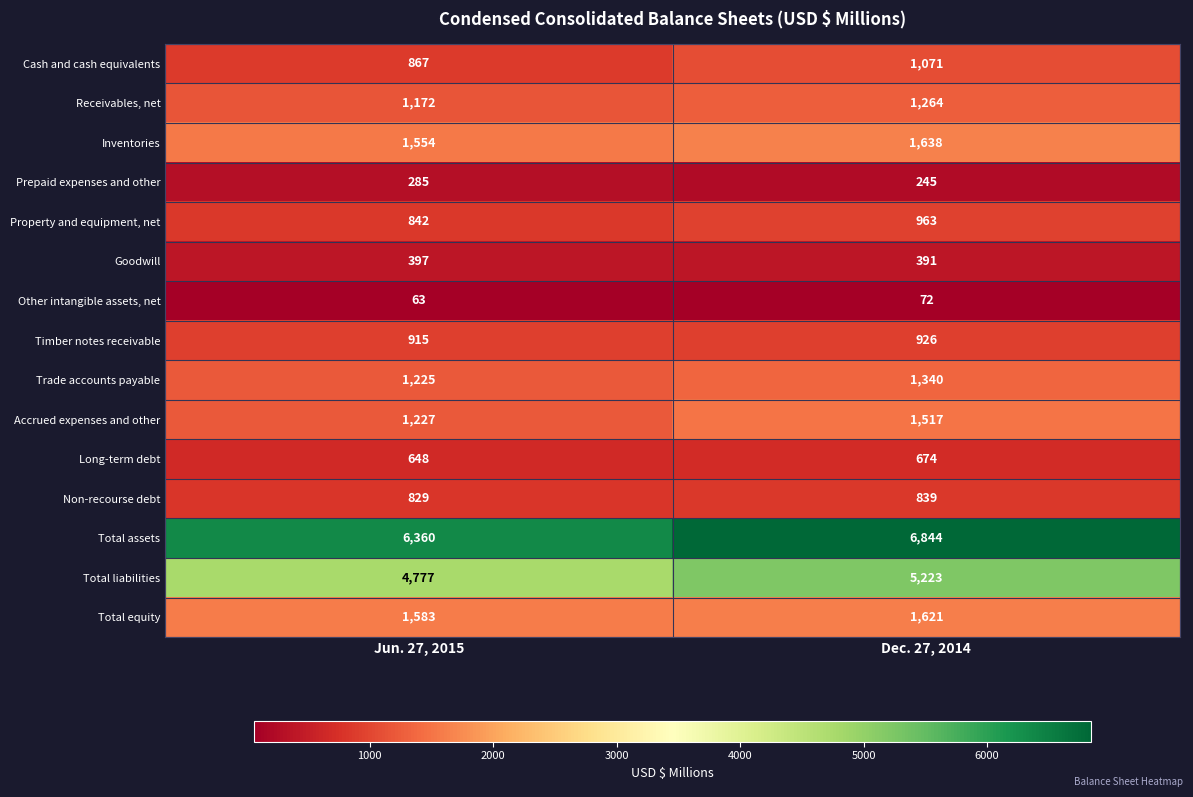

Where is Trade accounts payable nearest to the value 1282?

Jun. 27, 2015